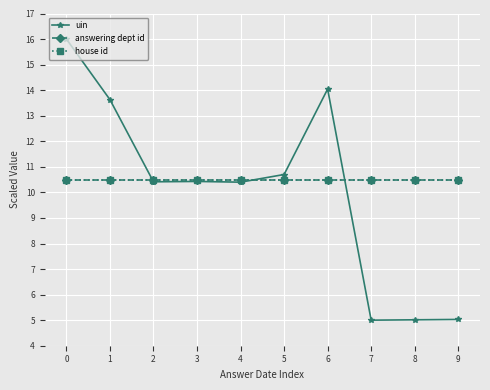

Is this an area chart (filled region under the line)?

No